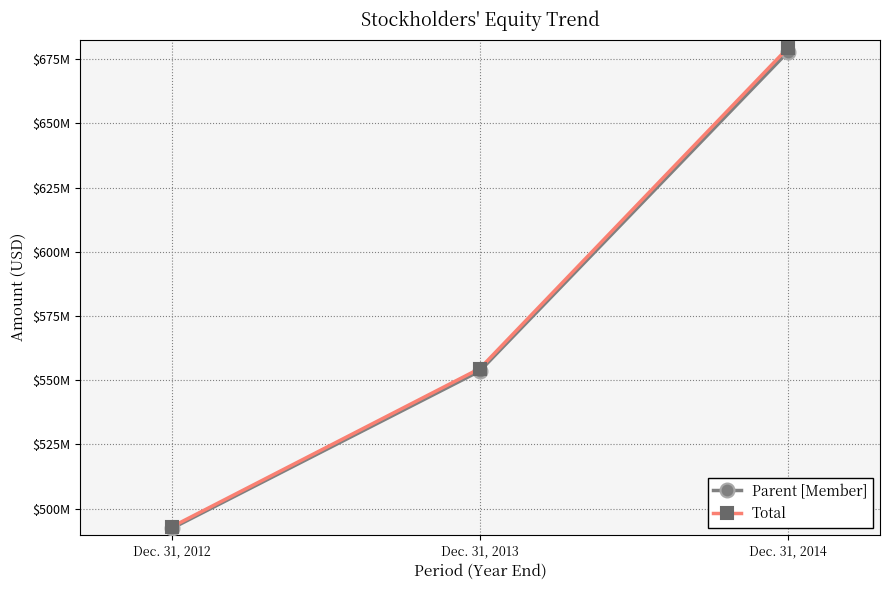

Is this an area chart (filled region under the line)?

No